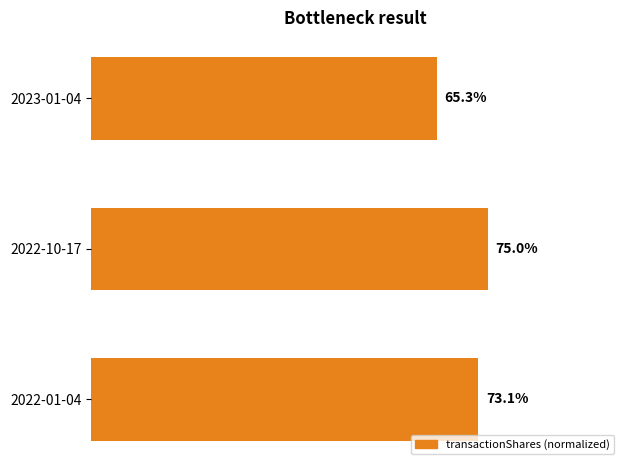

At which category does the chart reach its minimum across all series?

2023-01-04